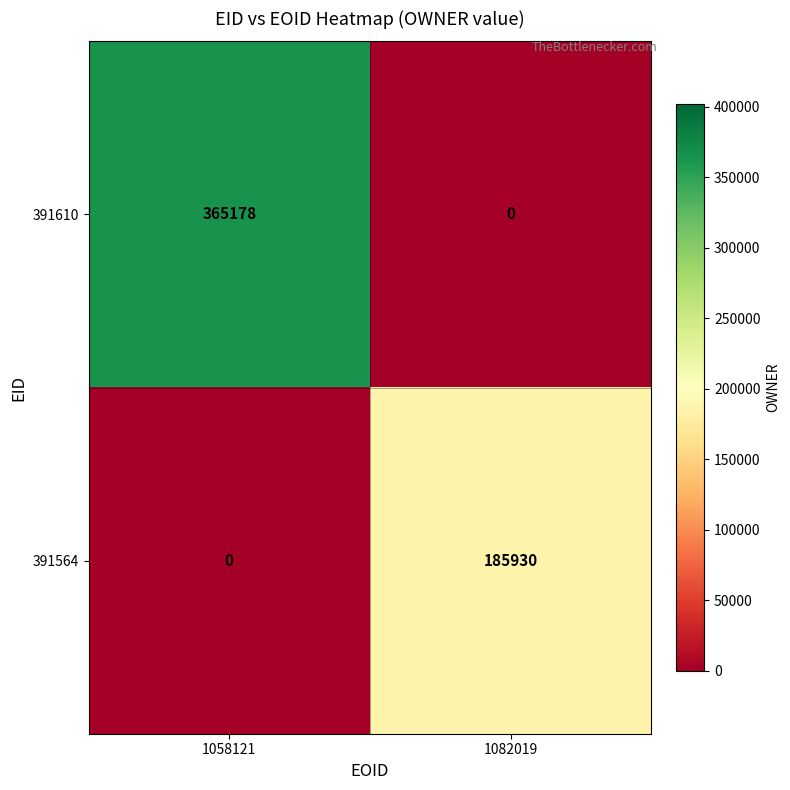

List the series in order of their peak value, lowest first.

391564, 391610